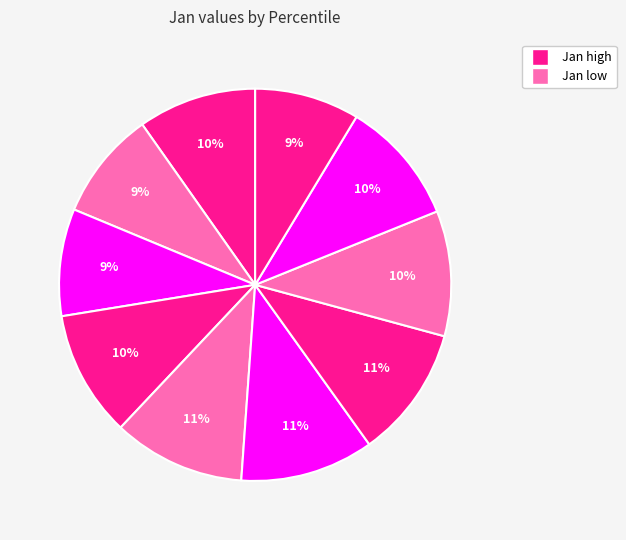

How many segments does this pie chart have?

10